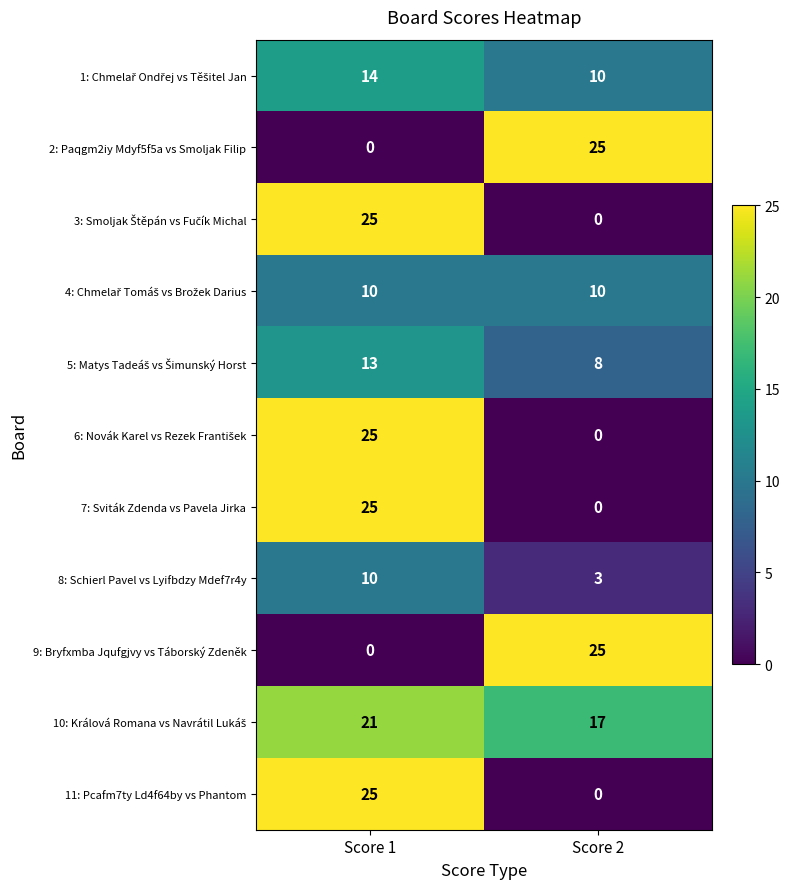

What is the difference between the highest and lowest values at Score 1?

25